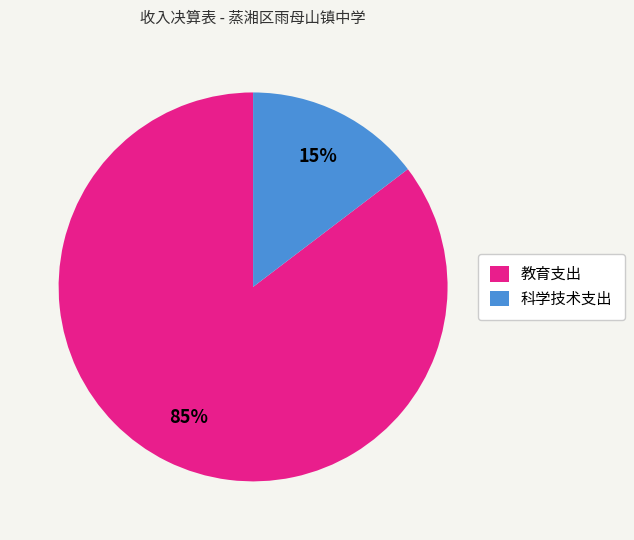

To the nearest percent, what is the average slice percentage?

50%